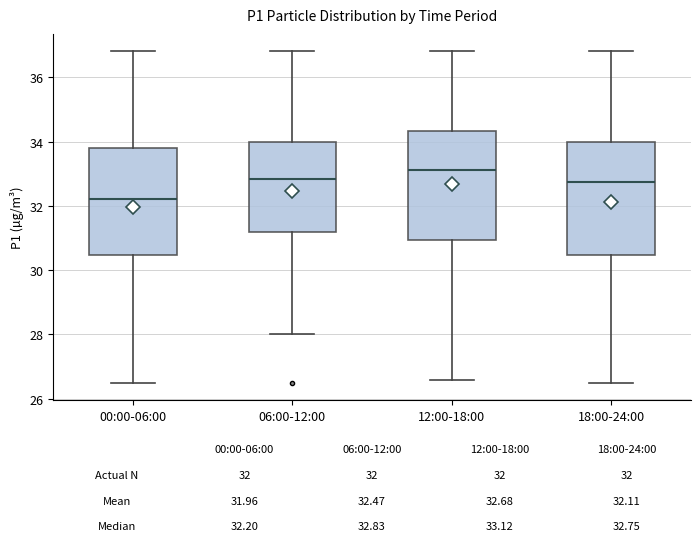

Which box has the lowest median line?

00:00-06:00